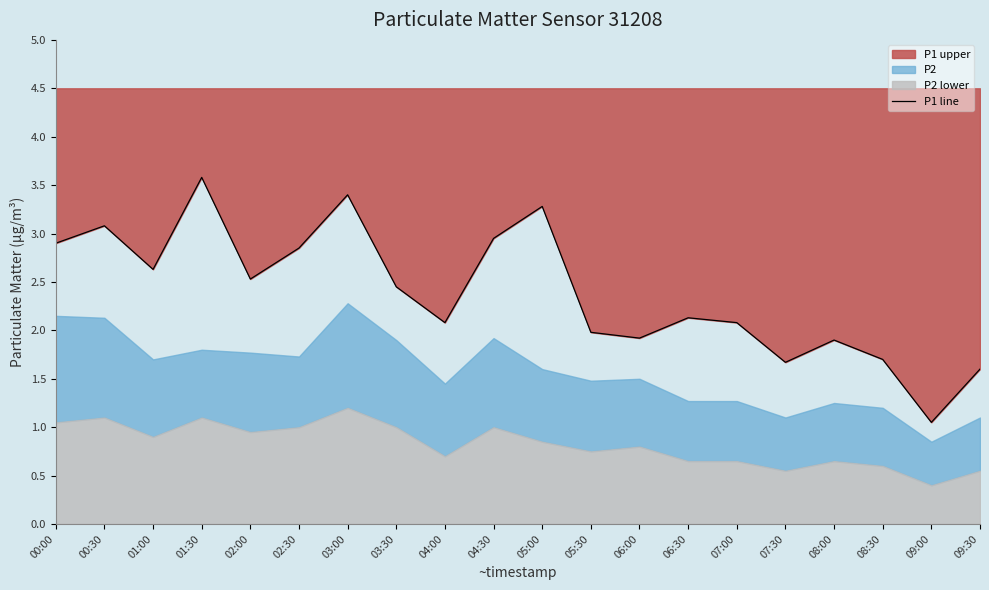

True or false: there are more than 0 points higher than both neighbors.

True